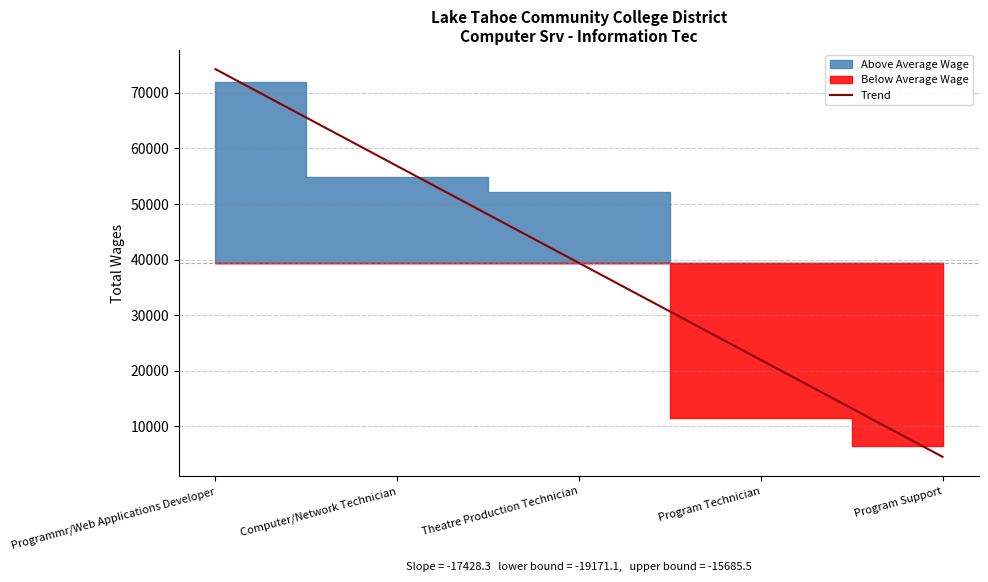

The value at Programmr/Web Applications Developer is 74236.8. True or false?

True